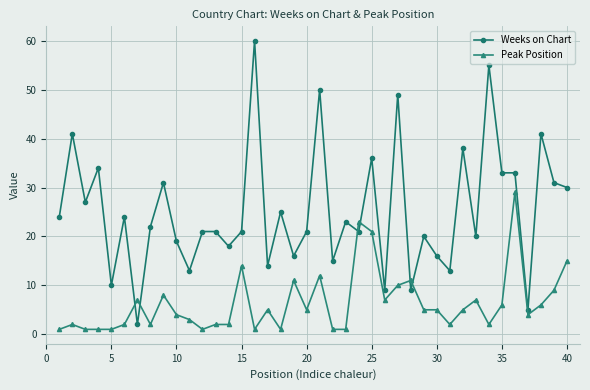

What is the value of the Peak Position point at the 32nd from the left?

5